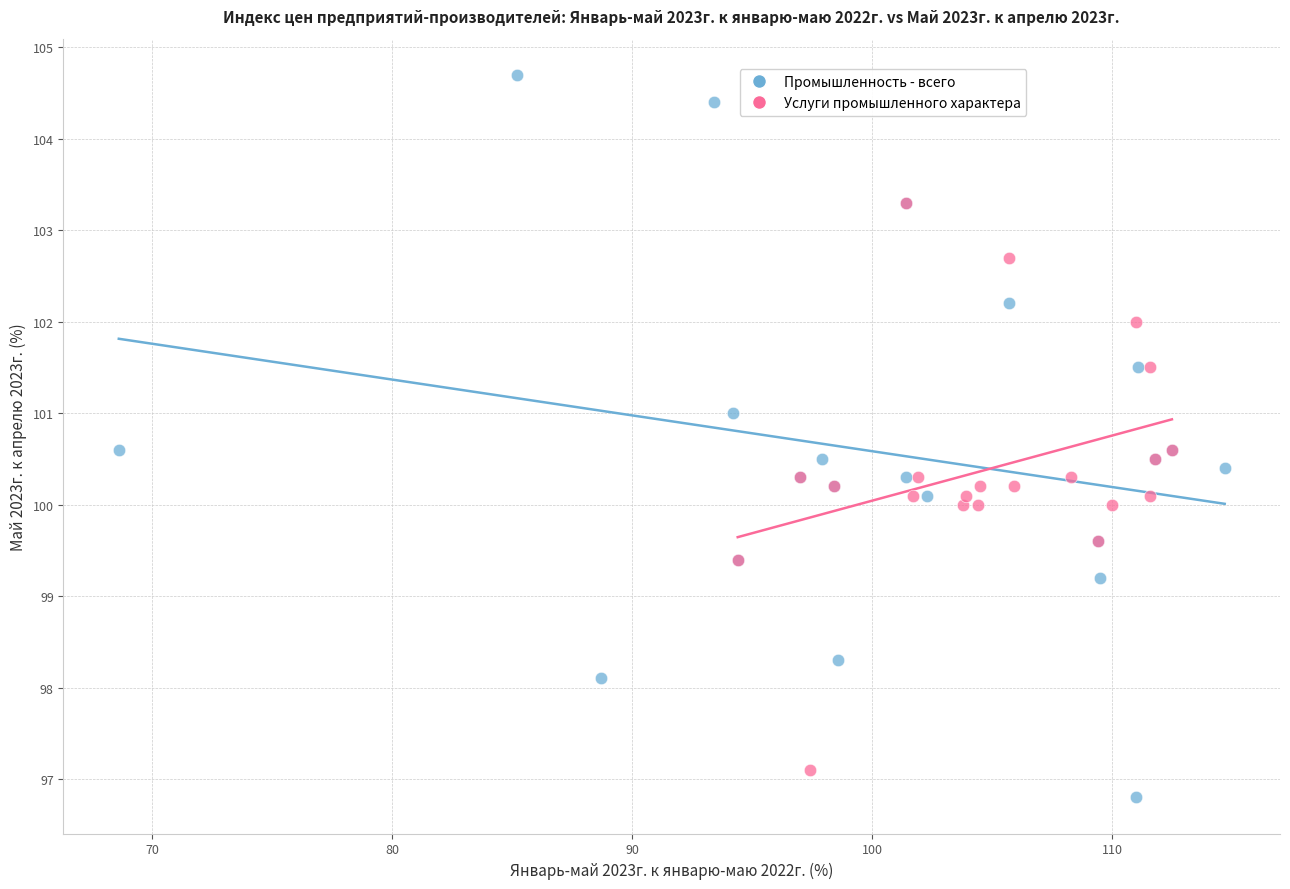

Which series reaches the maximum Y coordinate?

Промышленность - всего